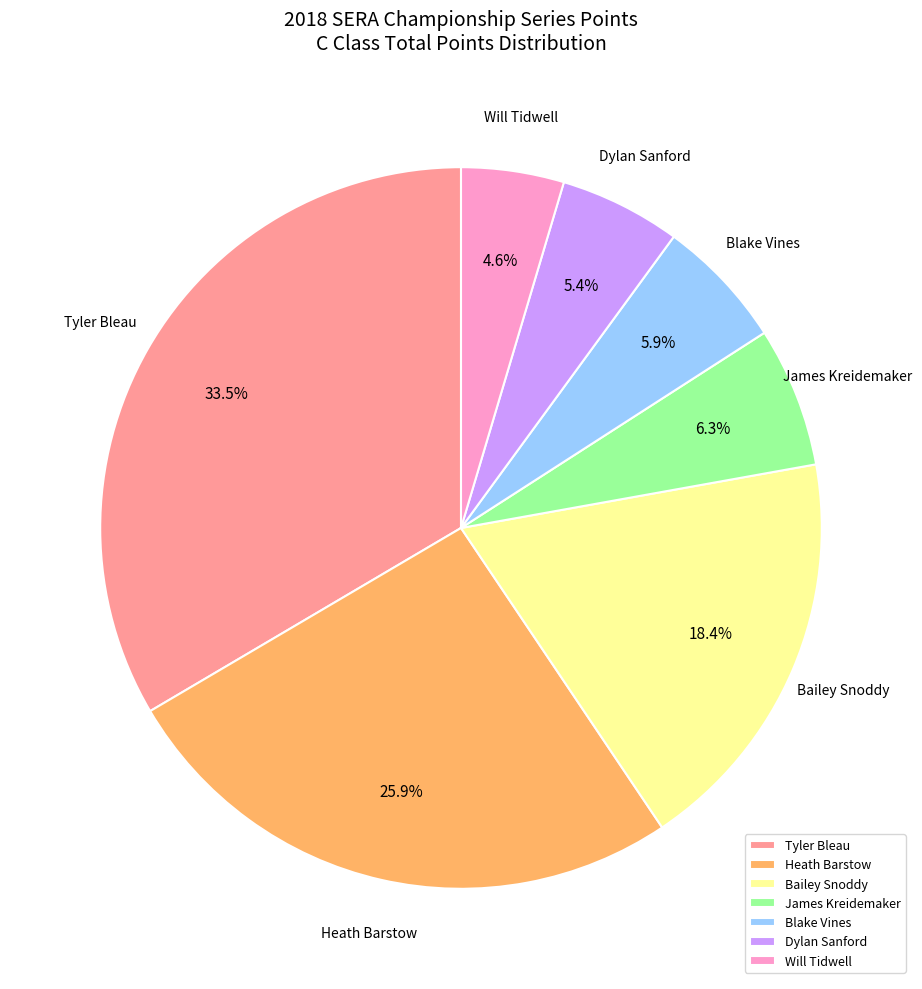

Do Tyler Bleau and James Kreidemaker together represent more than half of the pie?

No